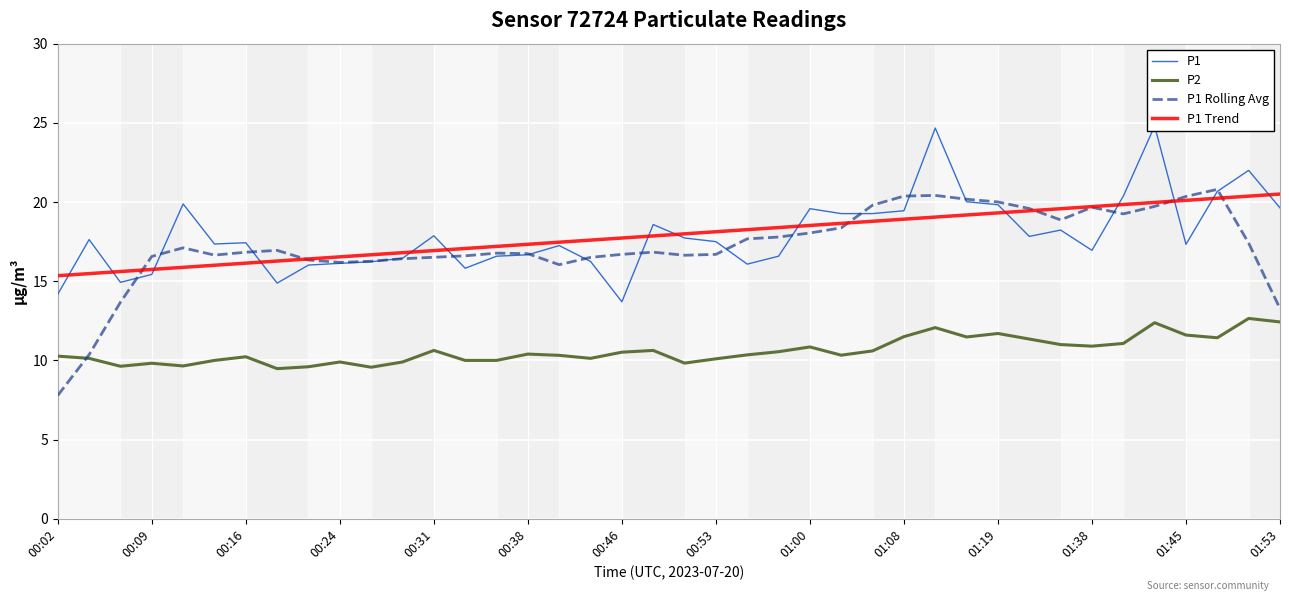

True or false: P1 Trend has more than 2 interior local peaks.

False